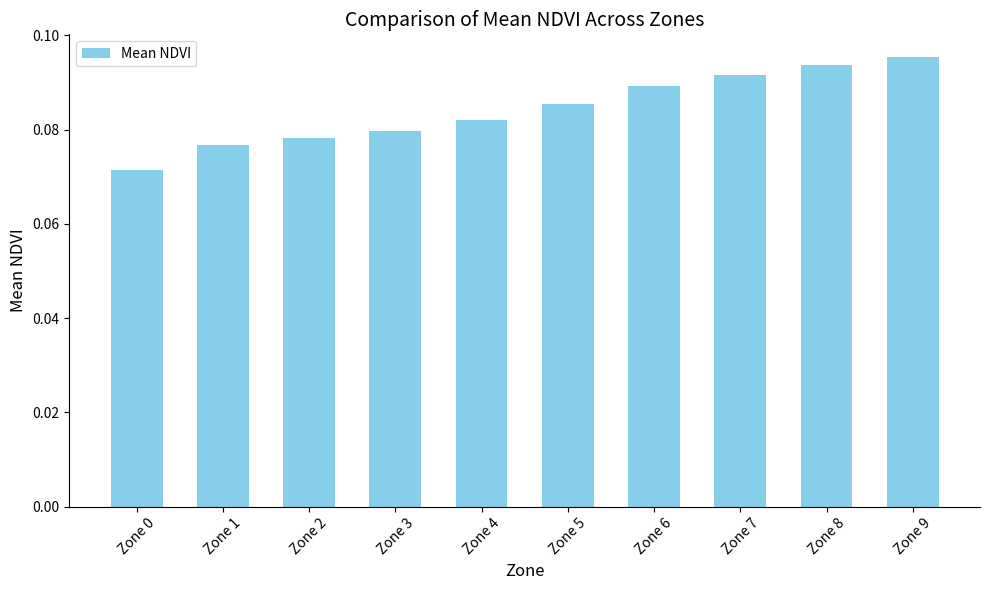

How many categories are shown in the chart?

10